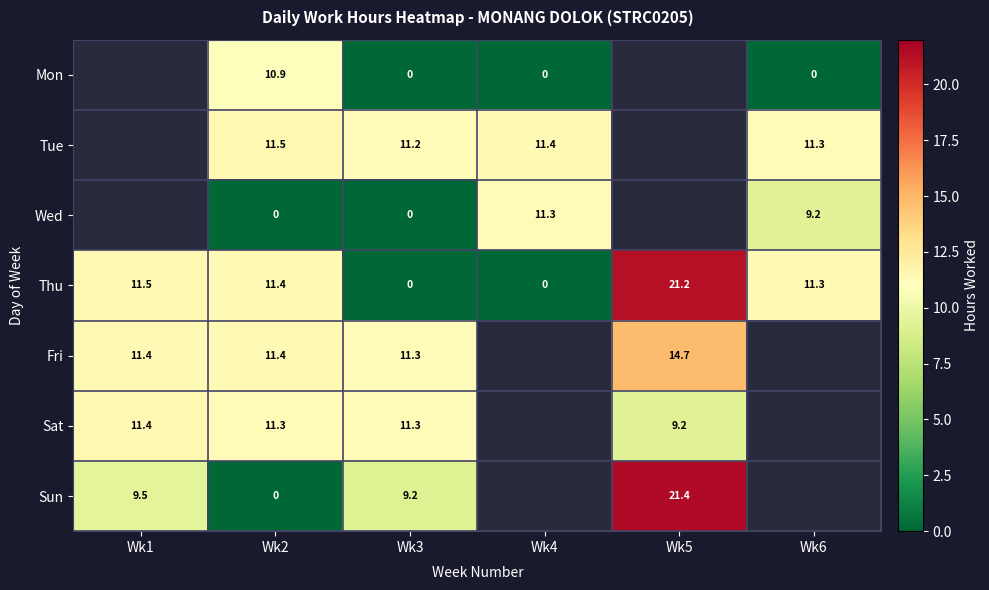

Which category has the lowest value across all series?

Wk3